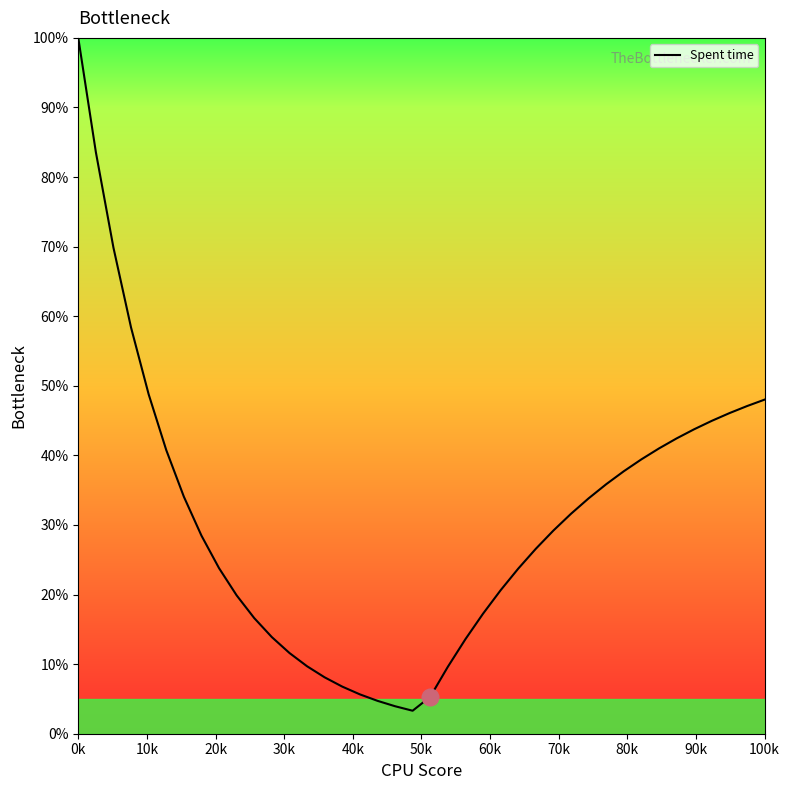

What is the minimum value shown in the chart?

3.3